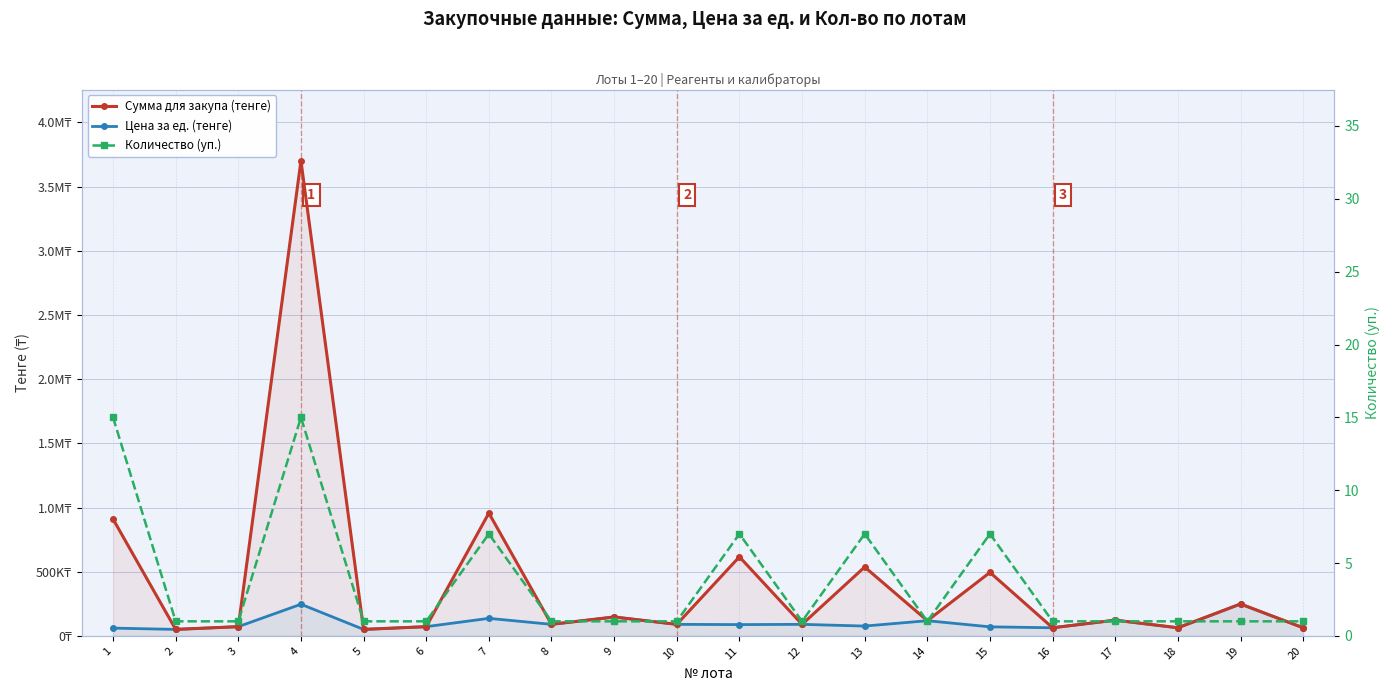

Is the value of Сумма для закупа (тенге) at 9 greater than the value of Количество (уп.) at 4?

Yes